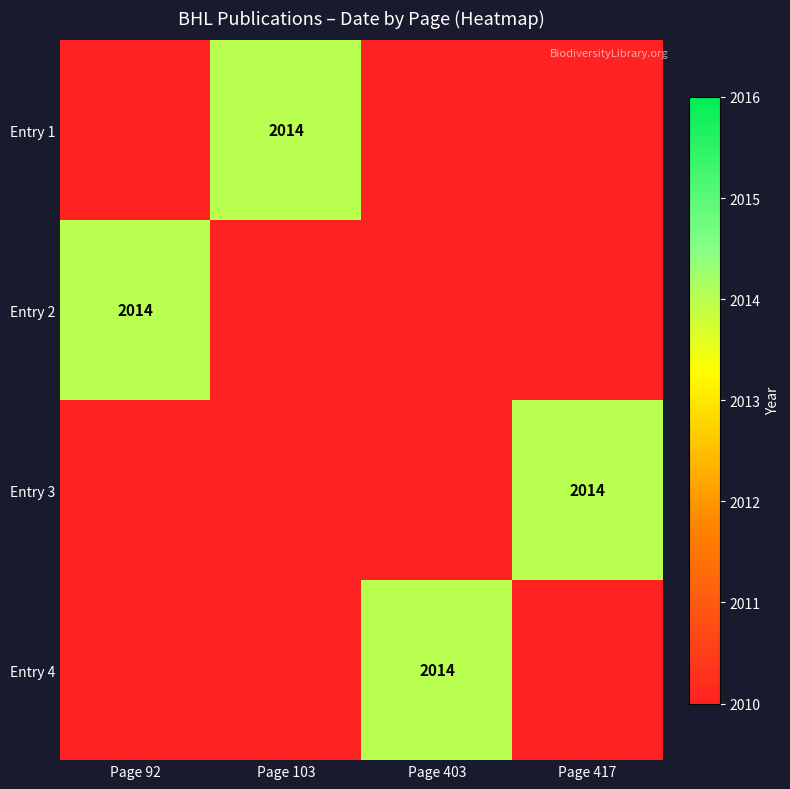

How many data points does each series have?

4